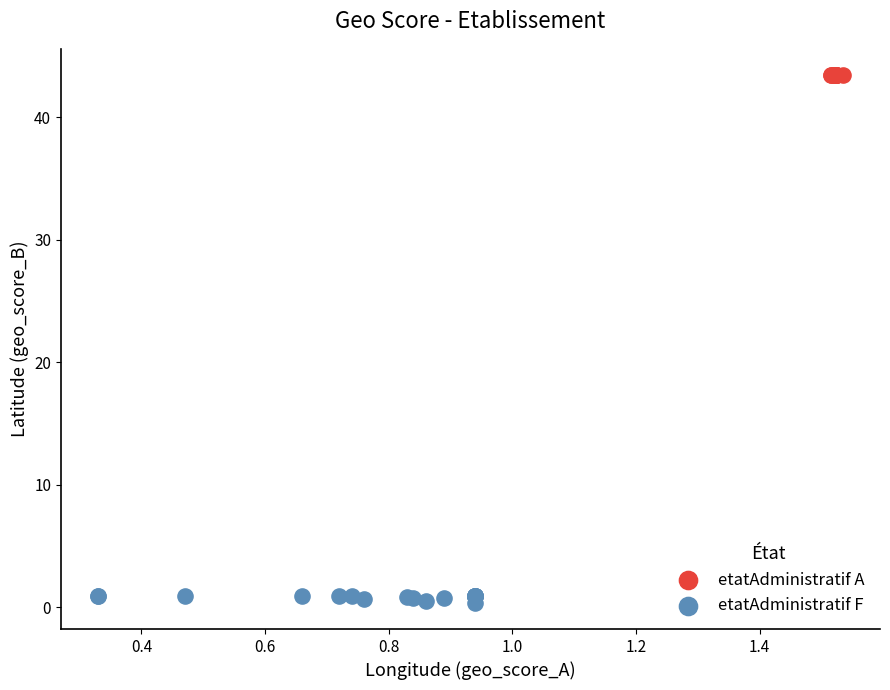

Which series contains the lowest Y value?

etatAdministratif F